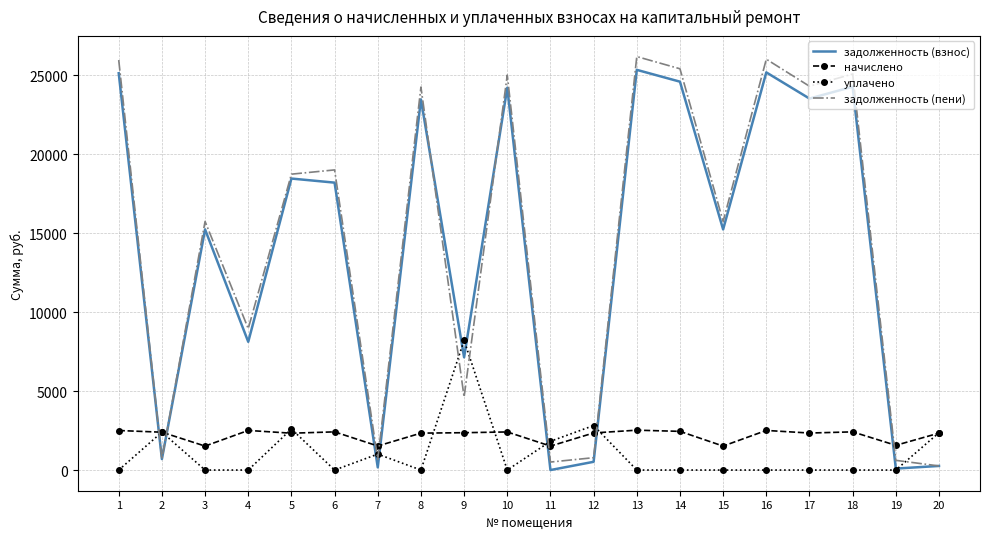

Which series has the largest range (max minus min)?

задолженность (пени)